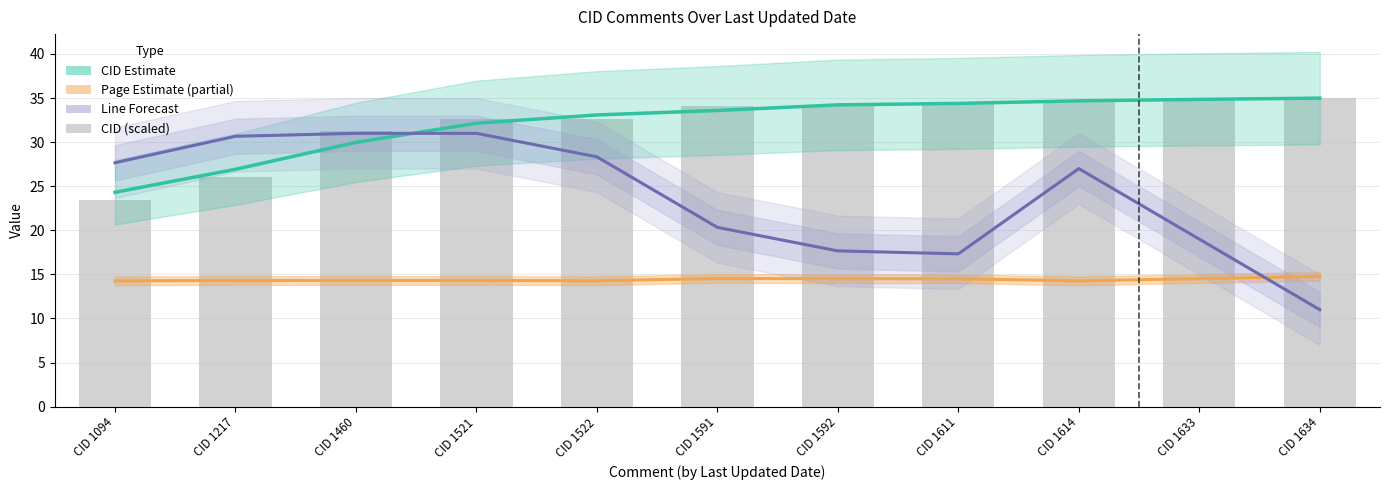

The value of Page Estimate (partial) at CID 1460 is 14.3. True or false?

True